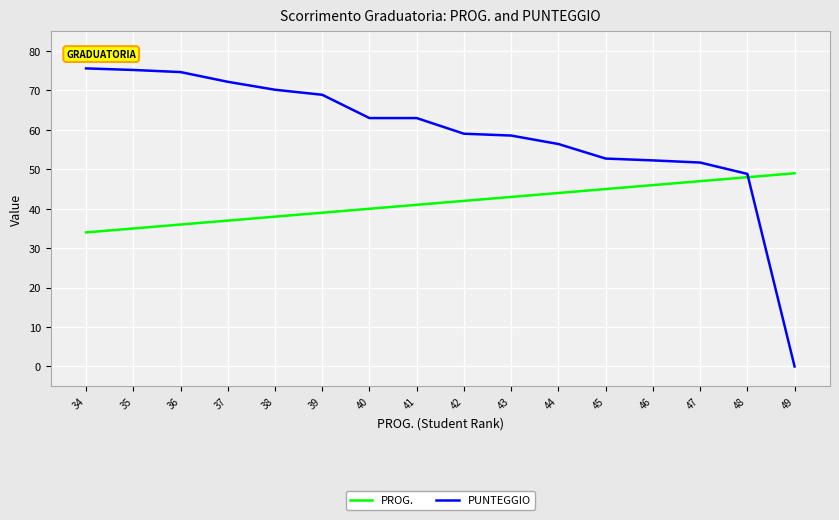

Reading left to right, list all the values displayed in this chart.

PROG.: 34=34.0	35=35.0	36=36.0	37=37.0	38=38.0	39=39.0	40=40.0	41=41.0	42=42.0	43=43.0	44=44.0	45=45.0	46=46.0	47=47.0	48=48.0	49=49.0
PUNTEGGIO: 34=75.6	35=75.2	36=74.7	37=72.2	38=70.2	39=68.9	40=63.0	41=63.0	42=59.0	43=58.6	44=56.4	45=52.7	46=52.3	47=51.7	48=48.8	49=0.0